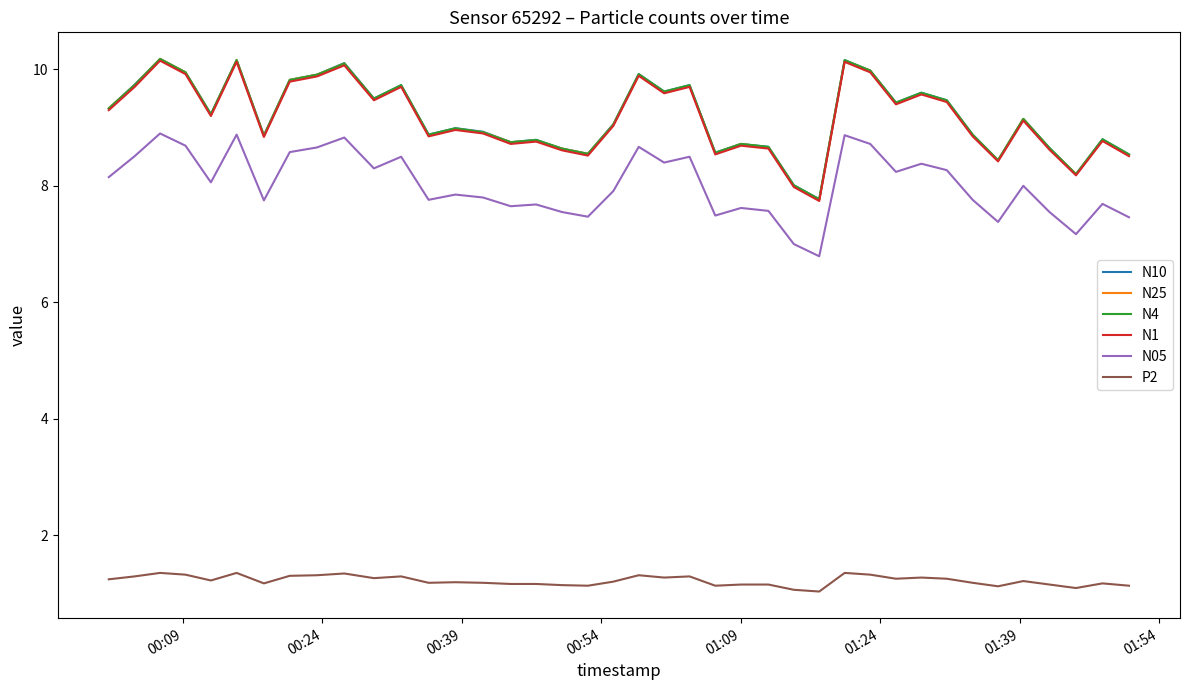

What is the minimum value for N25?

7.8